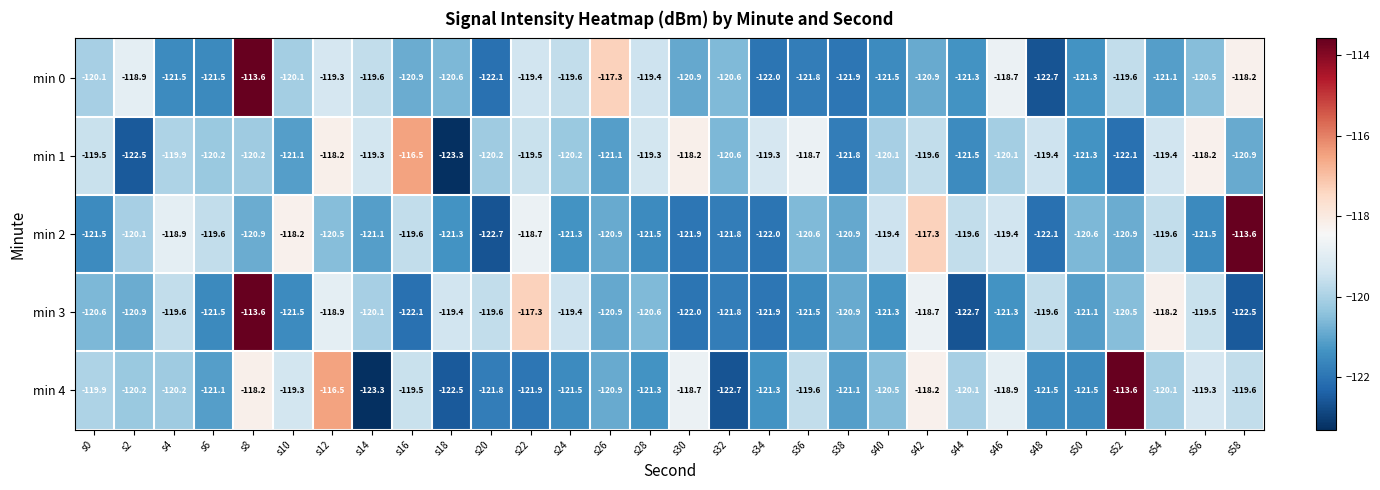

What is the difference between the highest and lowest values at s46?

2.6